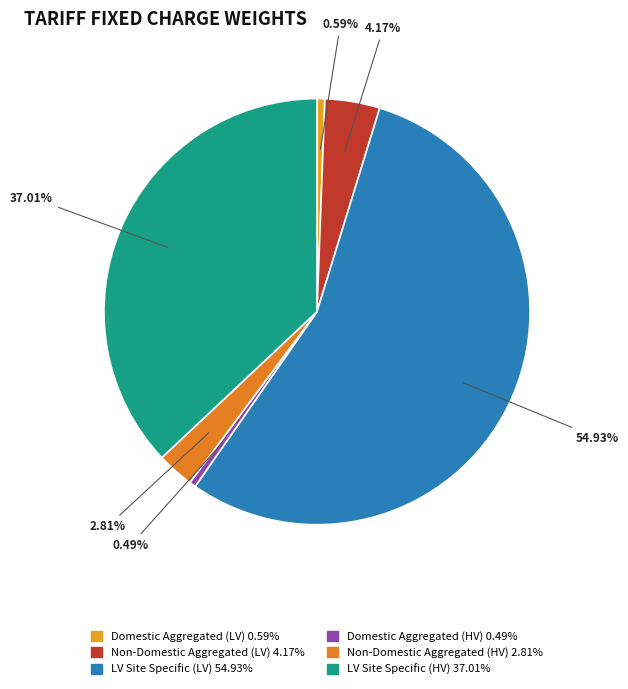

Does any single category account for the majority?

Yes